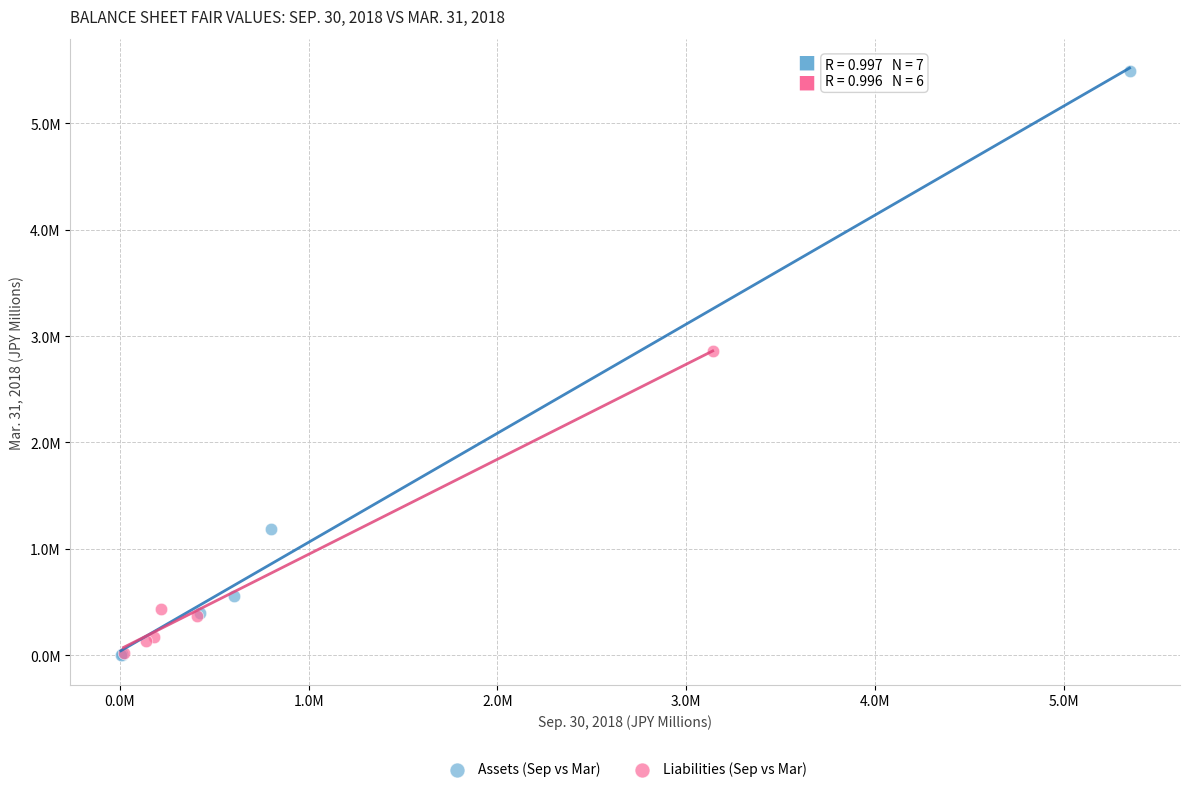

What are all the series names shown in the legend?

Assets (Sep vs Mar), Liabilities (Sep vs Mar)